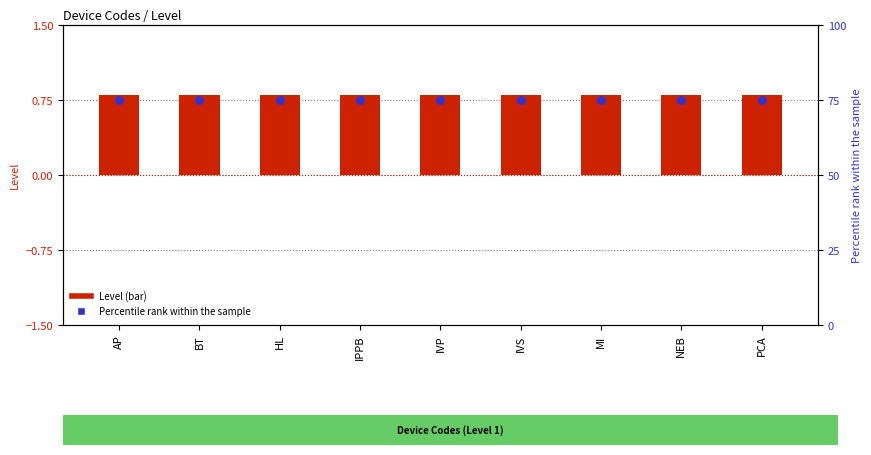

Which series reaches the maximum Y coordinate?

Percentile rank